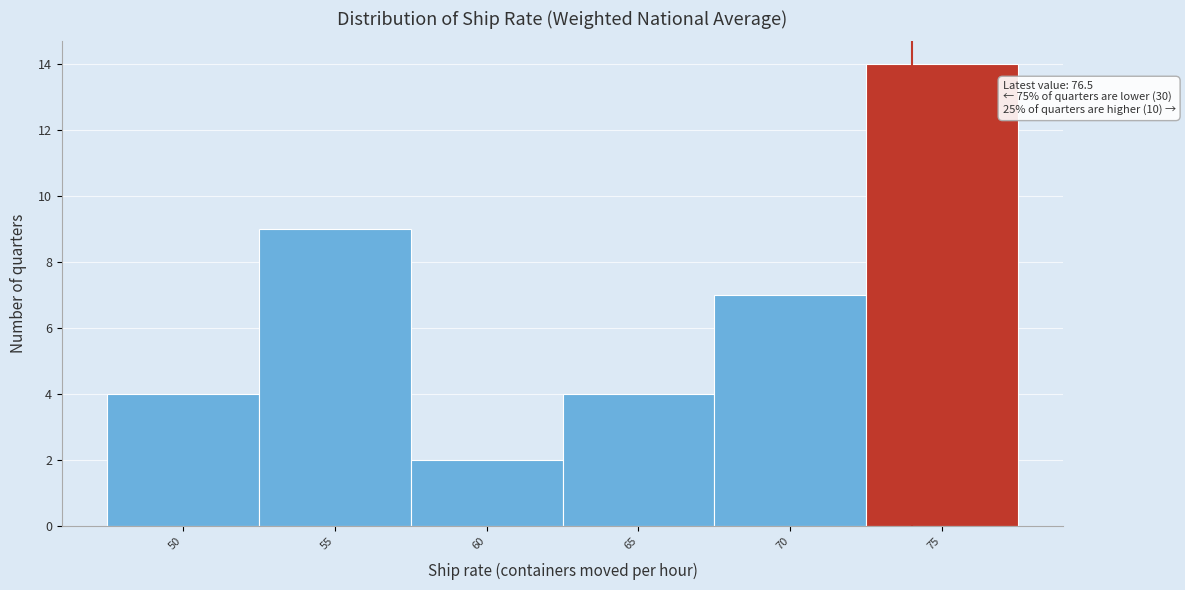

Reading right to left, transcribe all the data shown in this chart.

75=14	70=7	65=4	60=2	55=9	50=4